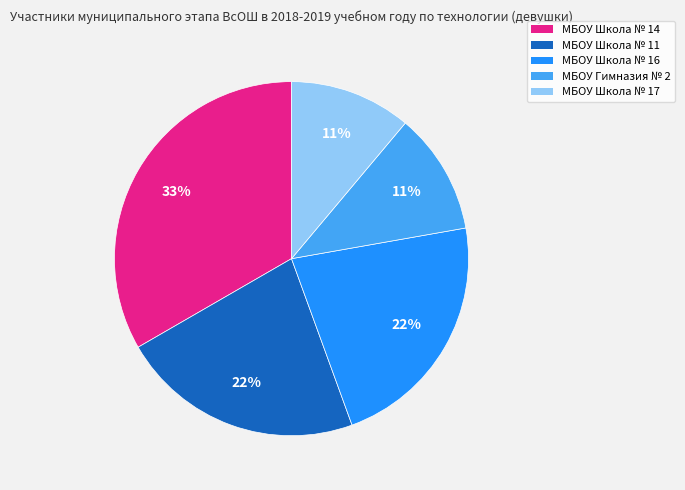

To the nearest percent, what is the average slice percentage?

20%